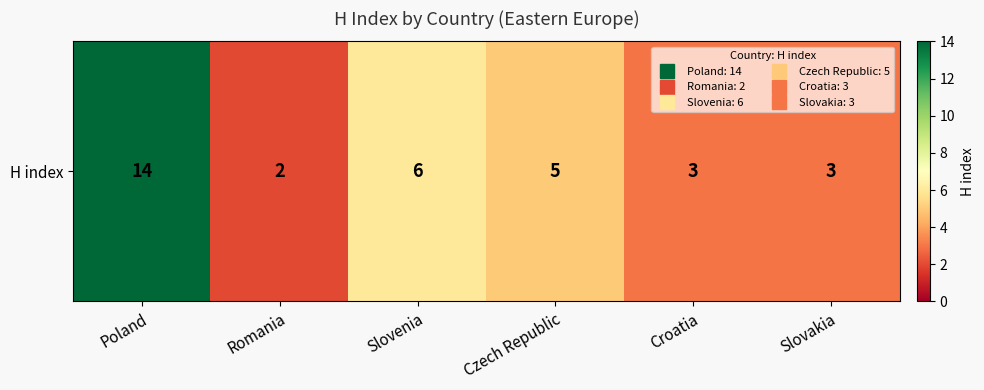

How many data points does each series have?

6